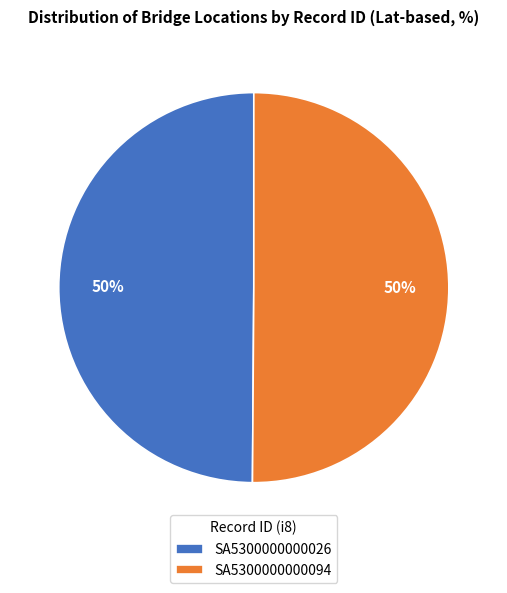

To the nearest percent, what portion does SA5300000000026 represent?

50%